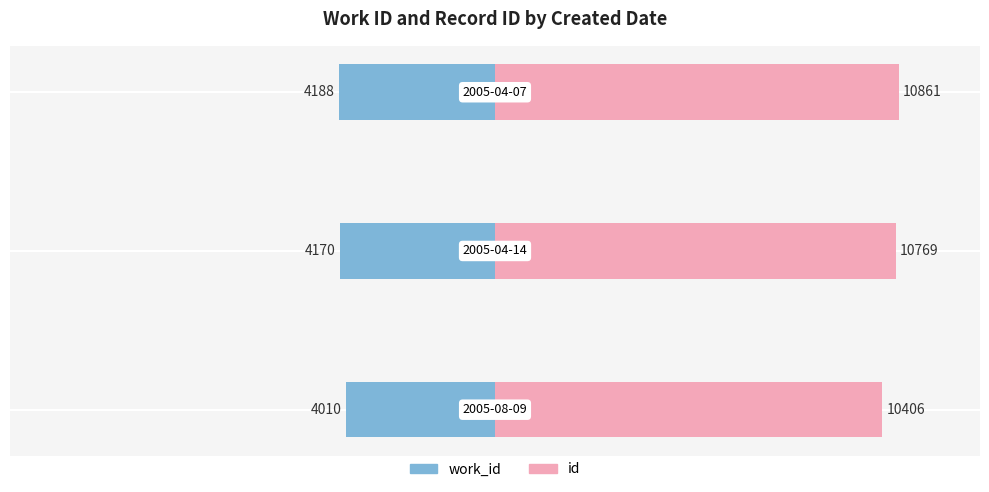

Is the value of id at 2 greater than the value of work_id at 1?

Yes